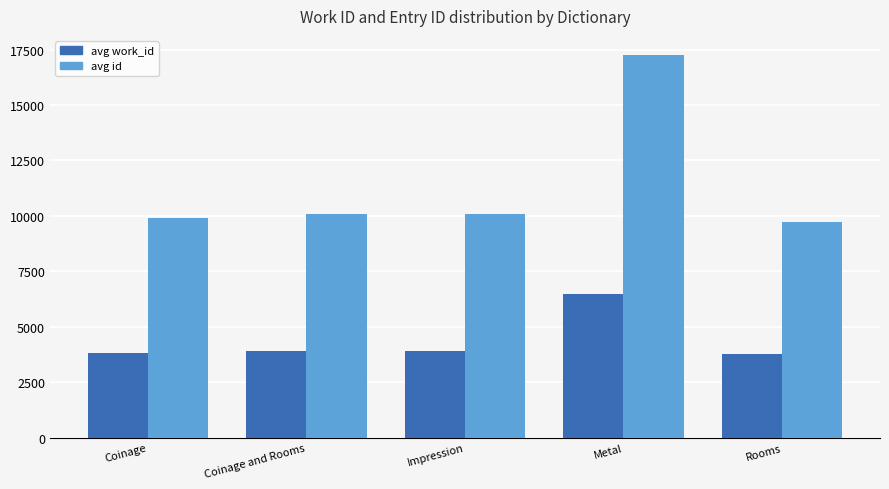

At which category is the sum across all series the highest?

Metal